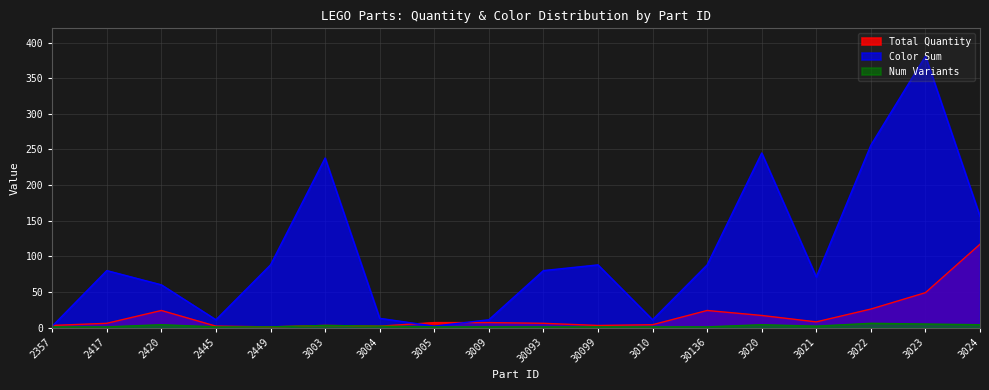

What is the difference between the maximum and minimum values in the Color Sum series?

379